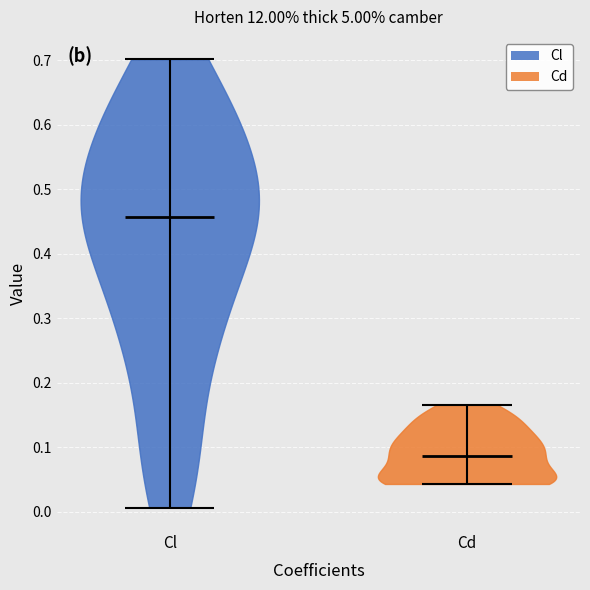

Which violin has the highest median line?

Cl